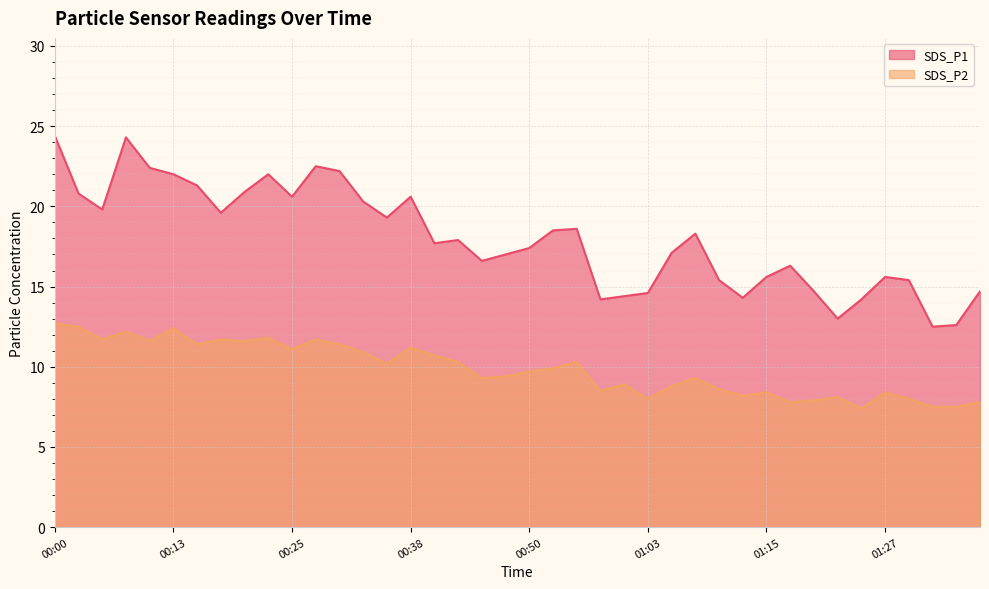

True or false: SDS_P2 and SDS_P1 cross at least once.

False